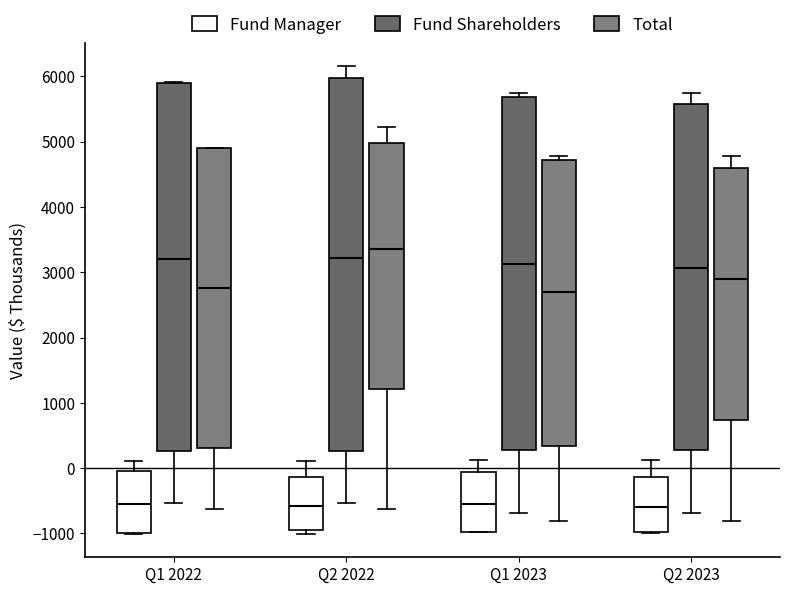

Reading left to right, read every box against the y-axis: the position of its median line, the range the box covers, and the ends of its whiskers. The values are not printed on the chart, so give them approximately, as read against the axis.

Q1 2022 (Fund Manager): median -500, box -1000 to 0, whiskers -1000 to 100
Q1 2022 (Fund Shareholders): median 3200, box 300 to 5900, whiskers -500 to 5900
Q1 2022 (Total): median 2800, box 300 to 4900, whiskers -600 to 4900
Q2 2022 (Fund Manager): median -600, box -900 to -100, whiskers -1000 to 100
Q2 2022 (Fund Shareholders): median 3200, box 300 to 6000, whiskers -500 to 6200
Q2 2022 (Total): median 3400, box 1200 to 5000, whiskers -600 to 5200
Q1 2023 (Fund Manager): median -500, box -1000 to -100, whiskers -1000 to 100
Q1 2023 (Fund Shareholders): median 3100, box 300 to 5700, whiskers -700 to 5800
Q1 2023 (Total): median 2700, box 300 to 4700, whiskers -800 to 4800
Q2 2023 (Fund Manager): median -600, box -1000 to -100, whiskers -1000 to 100
Q2 2023 (Fund Shareholders): median 3100, box 300 to 5600, whiskers -700 to 5800
Q2 2023 (Total): median 2900, box 700 to 4600, whiskers -800 to 4800